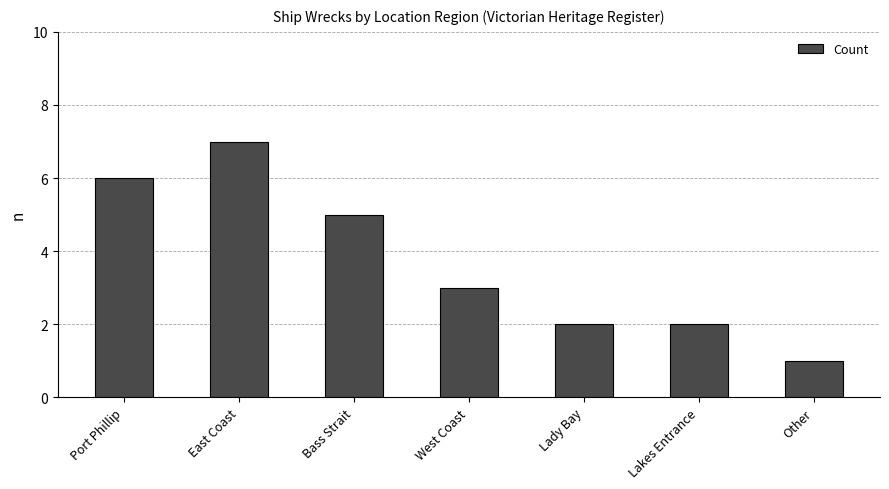

What is the sum of all values?

26